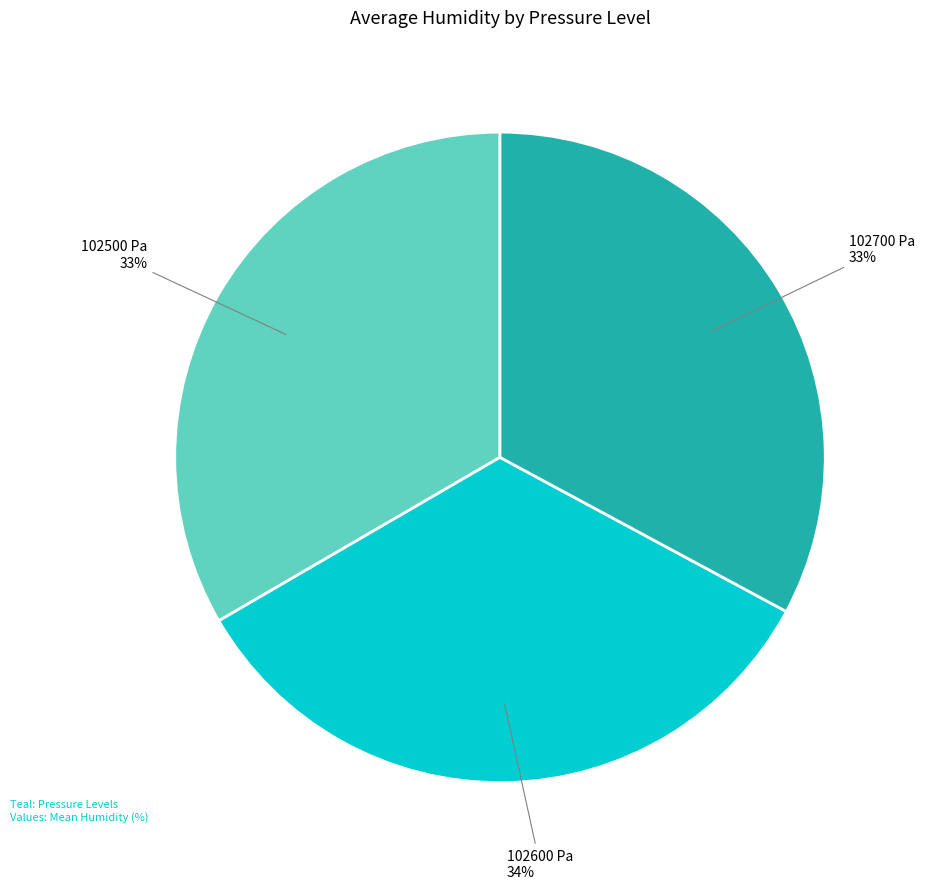

To the nearest percent, what is the average slice percentage?

33%